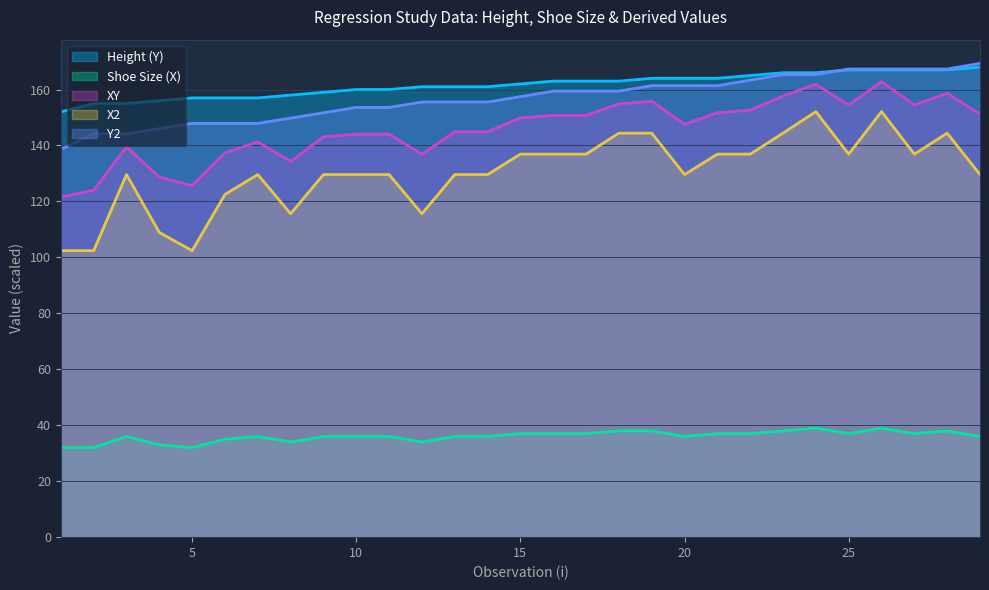

True or false: Y2 and X2 cross at least once.

False